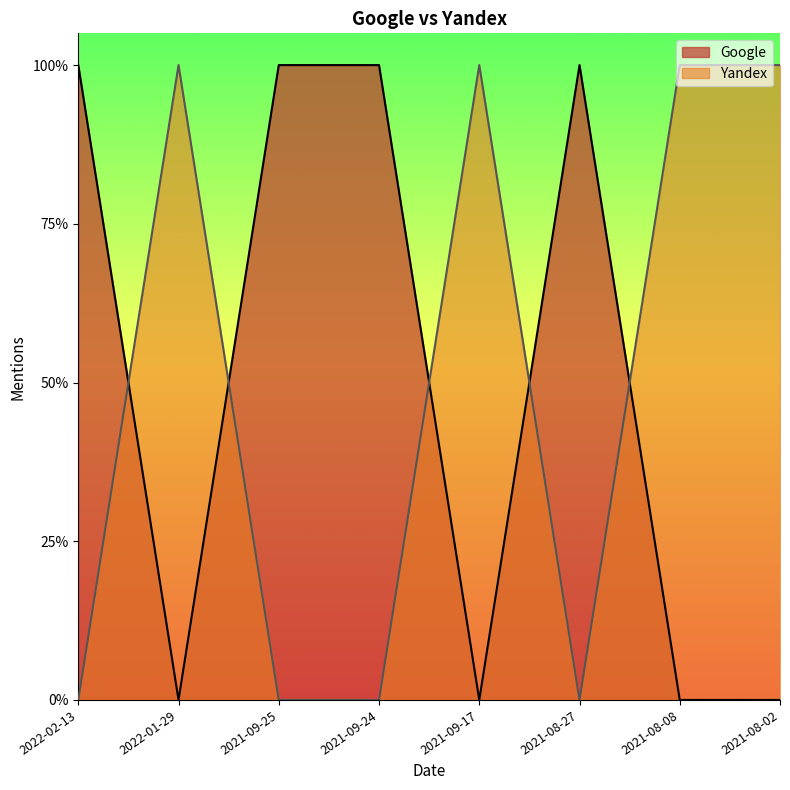

How many positive values does the Yandex series have?

4